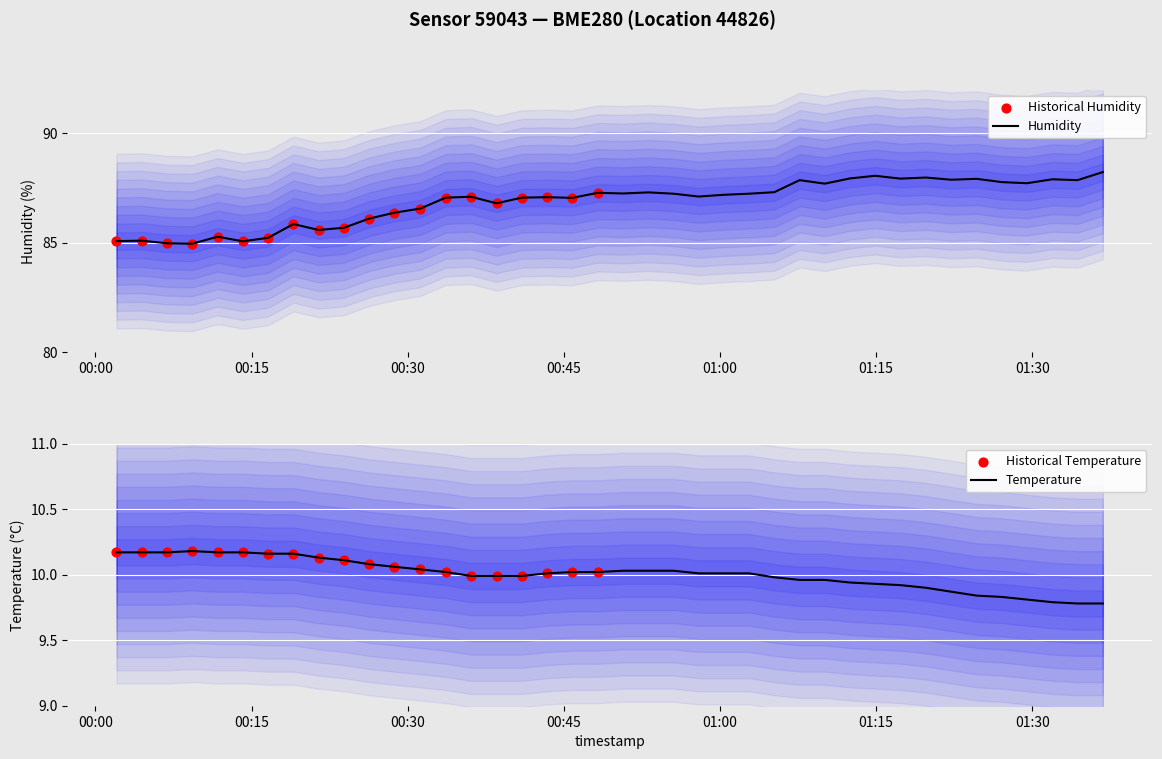

Is the value of temperature at 38 greater than the value of humidity at 5?

No